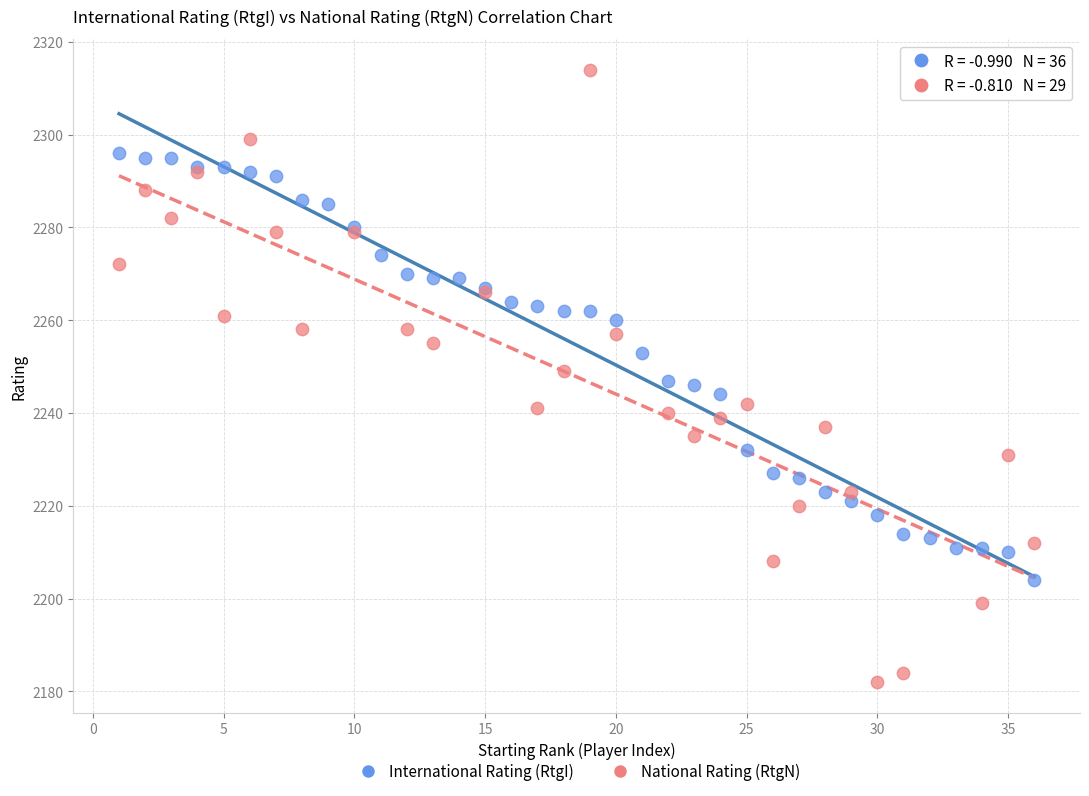

Which series has the widest spread of Y values?

National Rating (RtgN)